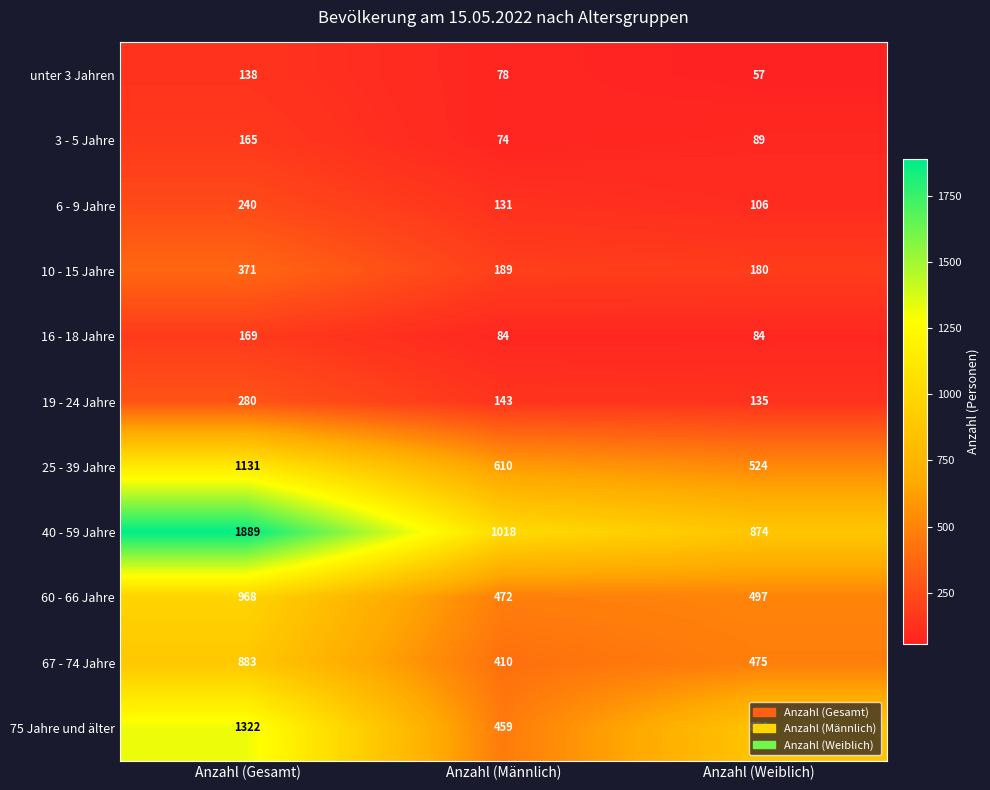

What is the difference between the highest and lowest values at Anzahl (Gesamt)?

1751